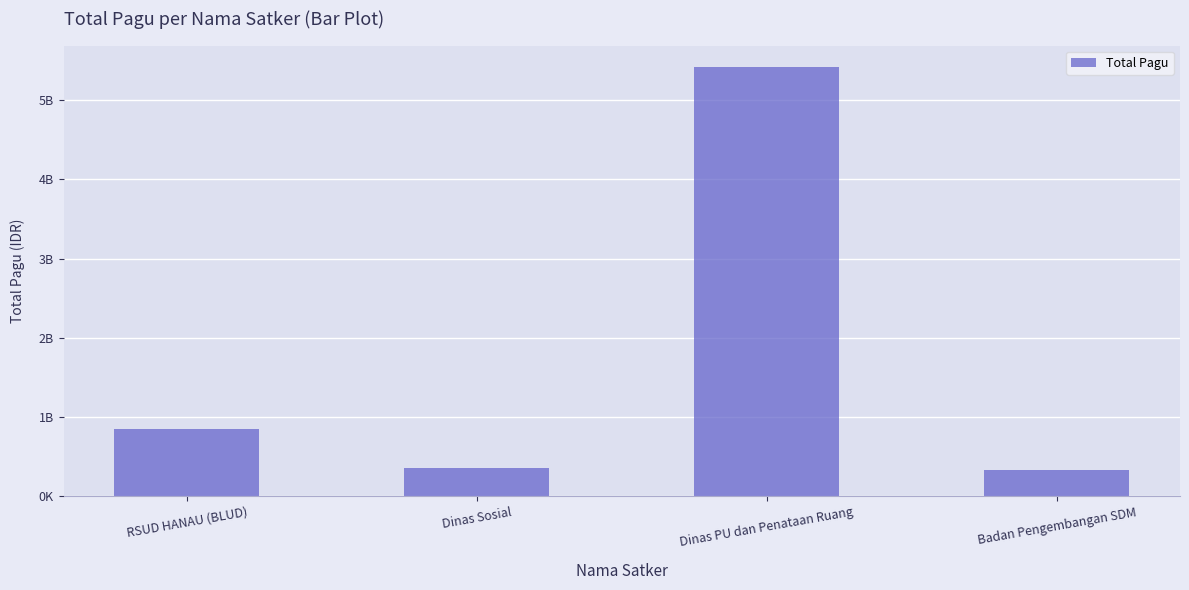

Which has a higher value, RSUD HANAU (BLUD) or Dinas PU dan Penataan Ruang?

Dinas PU dan Penataan Ruang